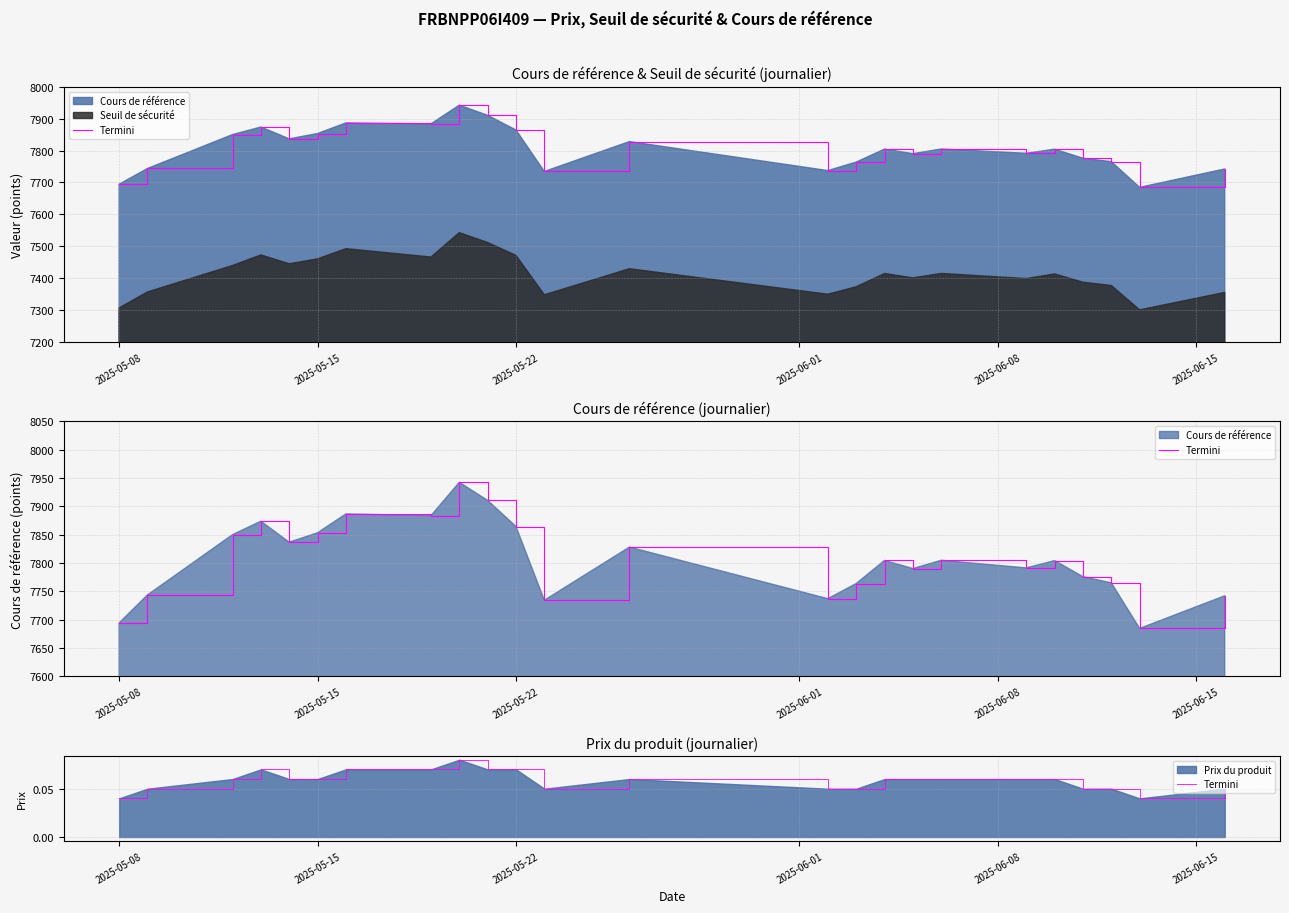

What is the value of the 21st point from the left?

0.1